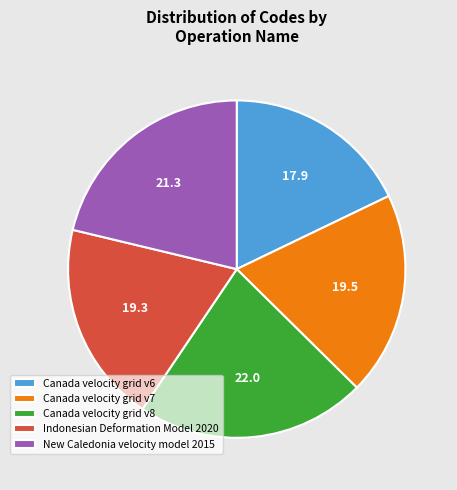

Approximately how many times larger is the value at Indonesian Deformation Model 2020 compared to Canada velocity grid v6?

1.1